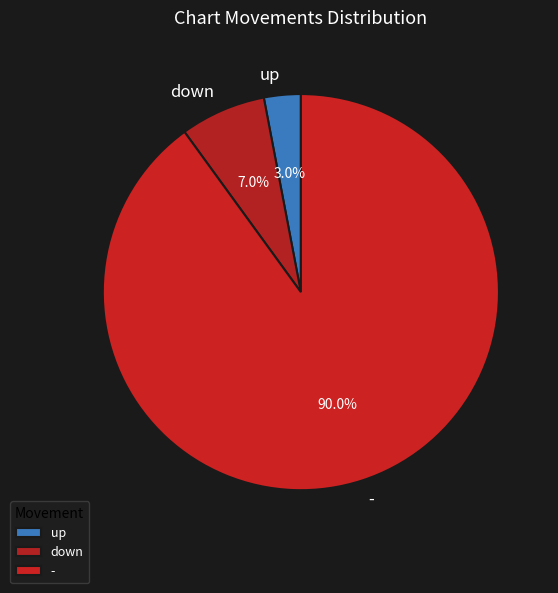

Rank the categories by value from highest to lowest.

-, down, up